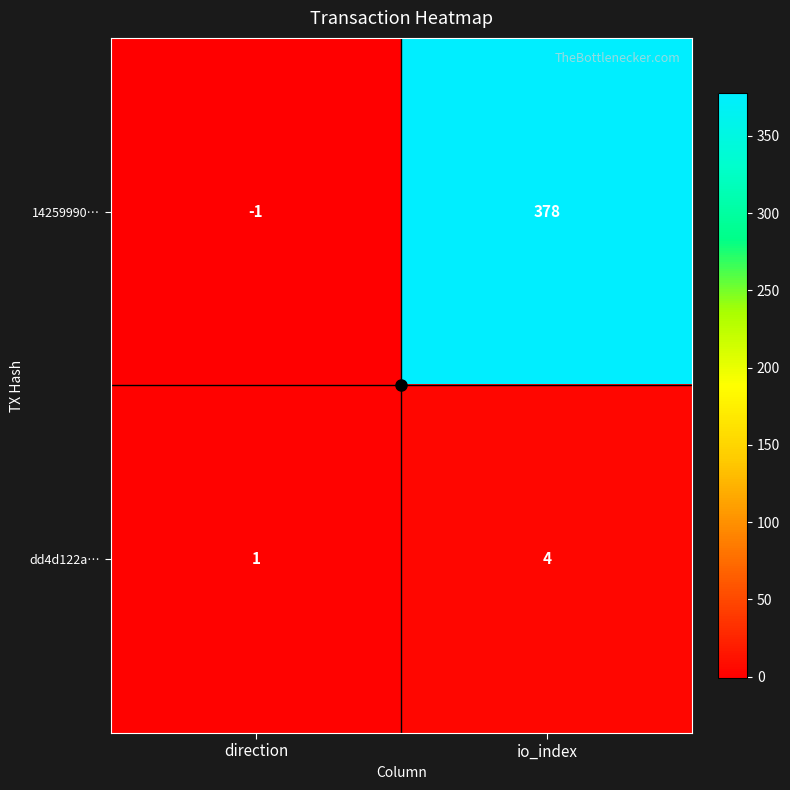

At which category is the sum across all series the highest?

io_index